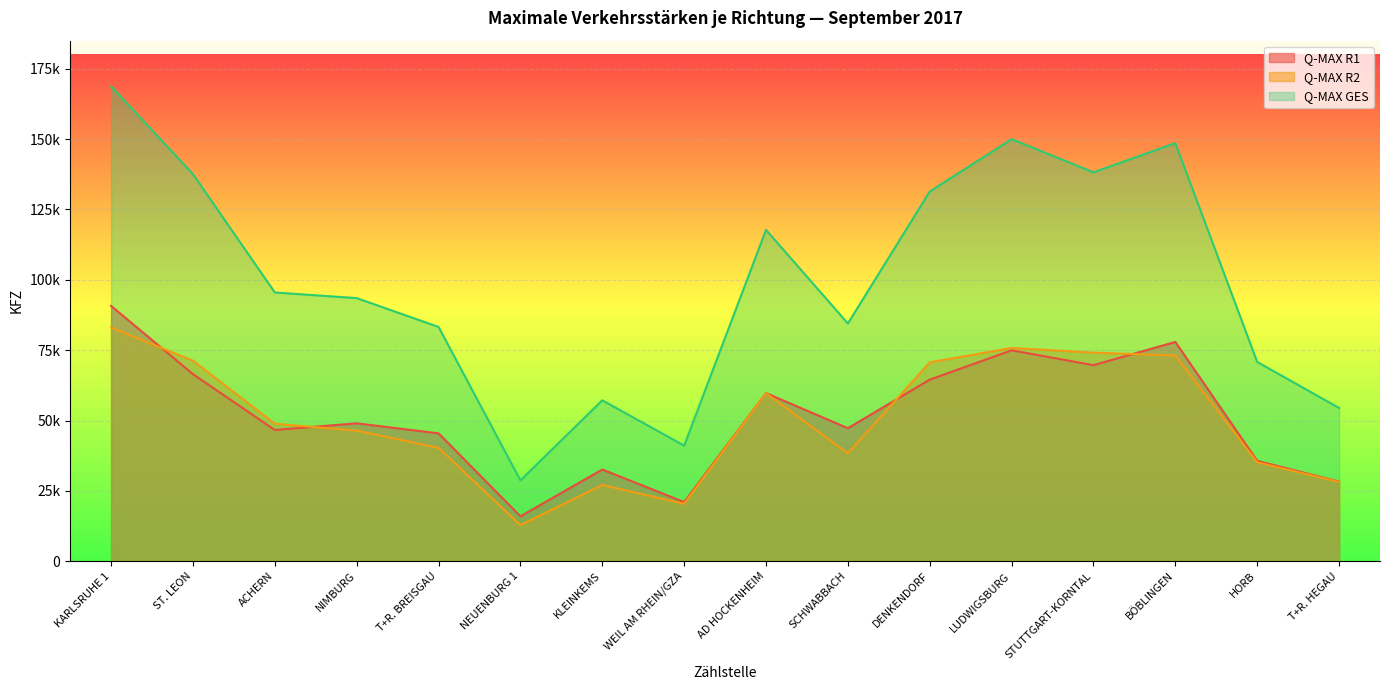

True or false: Q-MAX R2 has more than 2 interior local peaks.

True